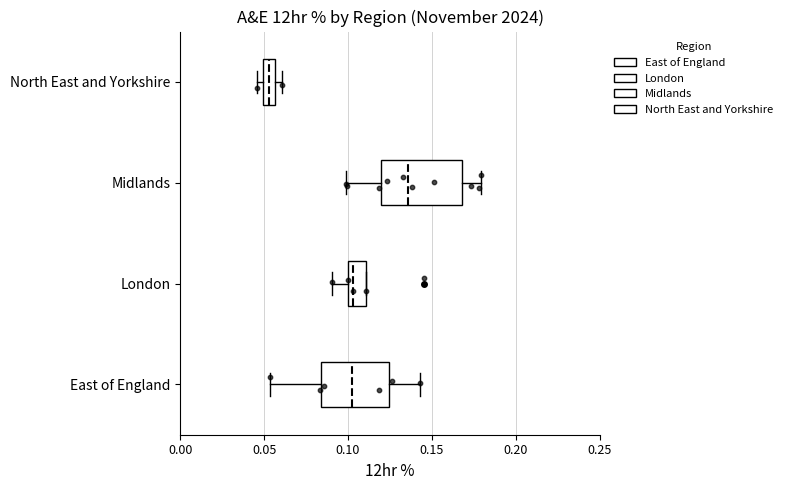

Where is the left edge of the box for East of England on the x-axis? The values are not printed on the chart, so give them approximately, as read against the axis.

0.085